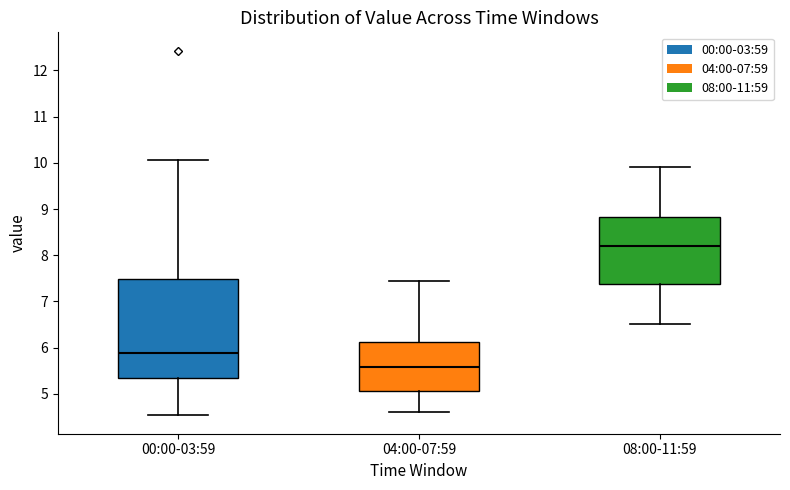

Which box's median line is the lowest?

04:00-07:59